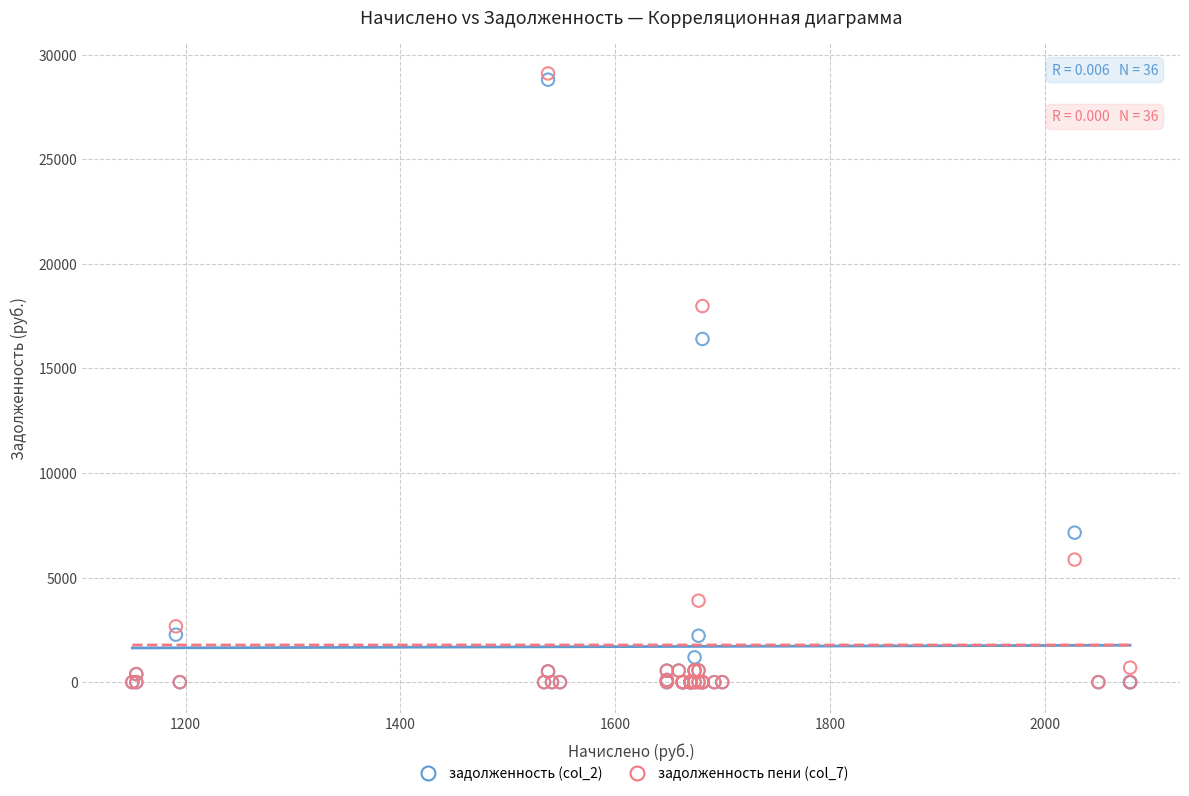

Which series contains the highest Y value?

задолженность пени (col_7)